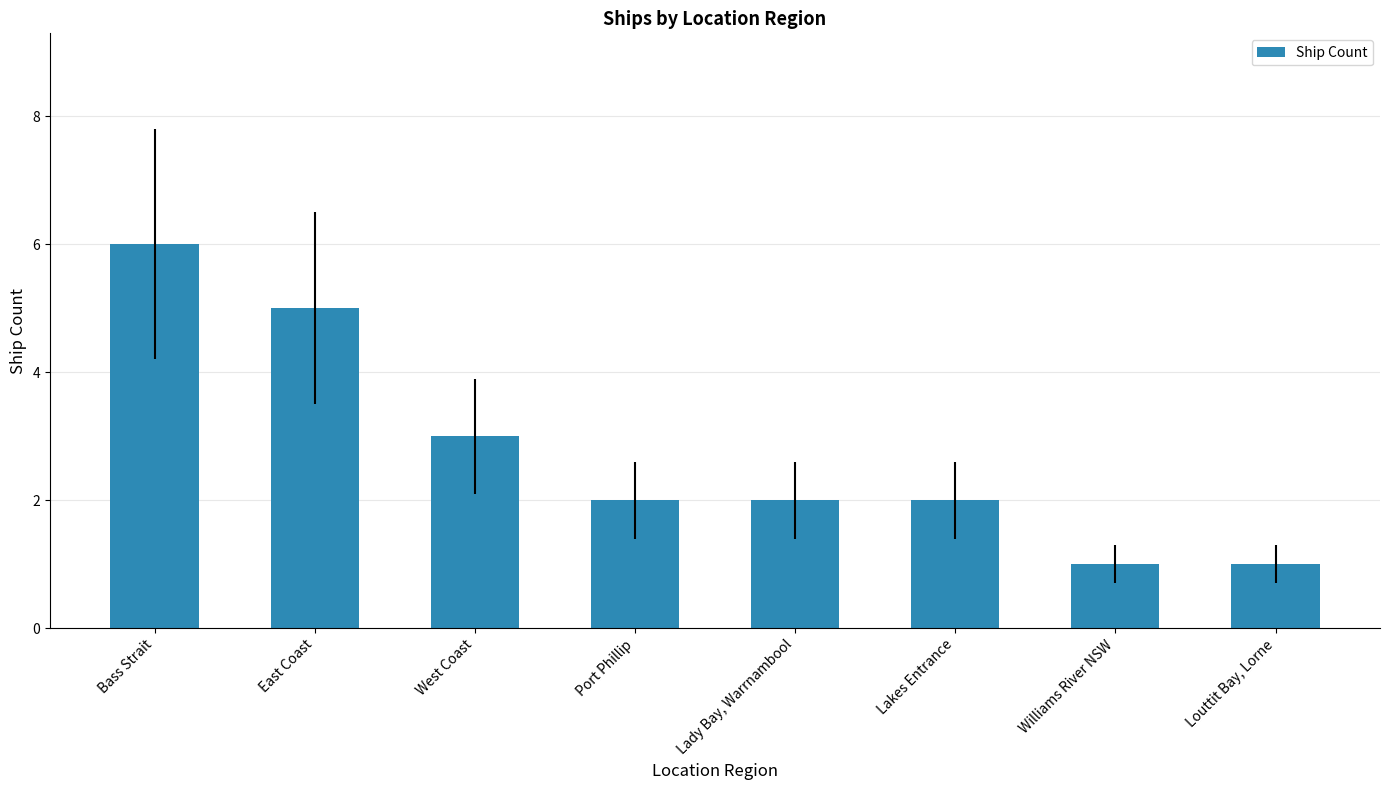

What is the approximate value at Bass Strait?

6